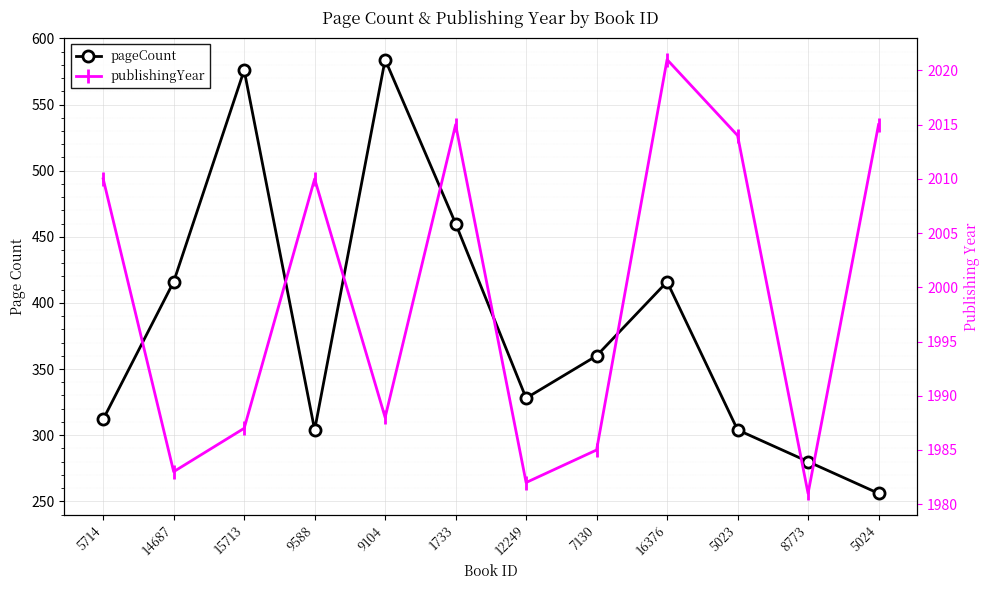

How many values in the pageCount series exceed 360?

5